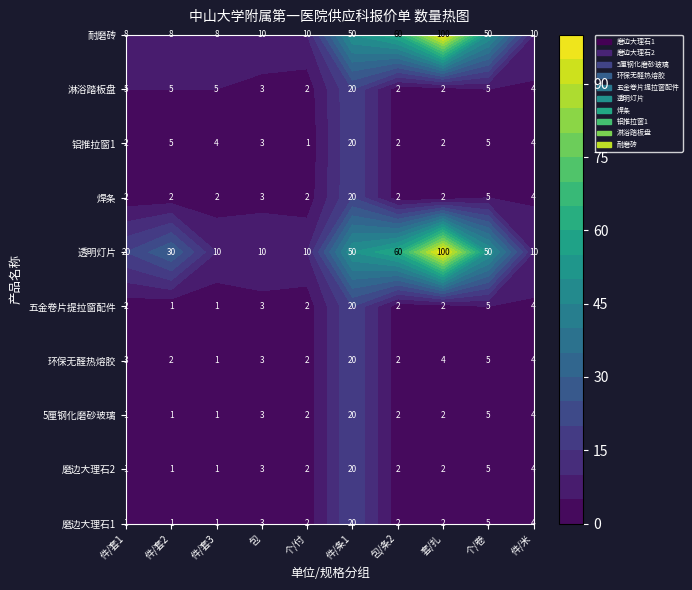

How many data points in 磨边大理石1 are above 2?

4